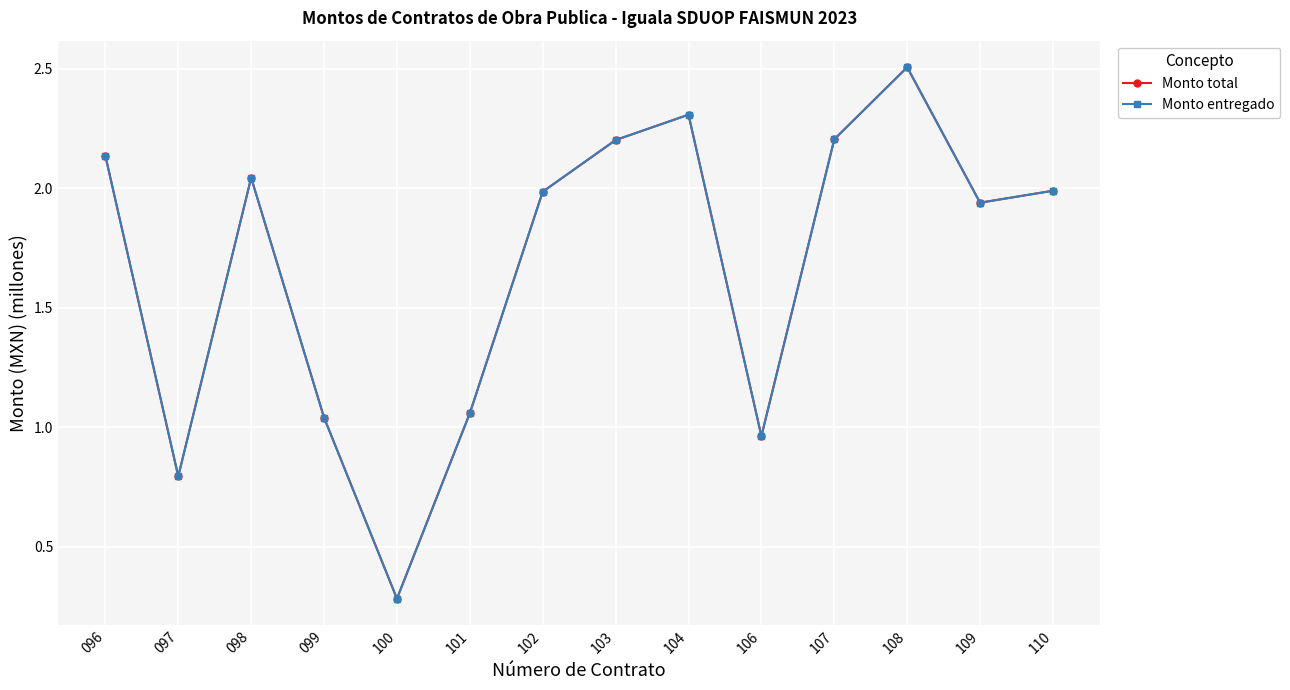

Which series has the largest range (max minus min)?

Monto total